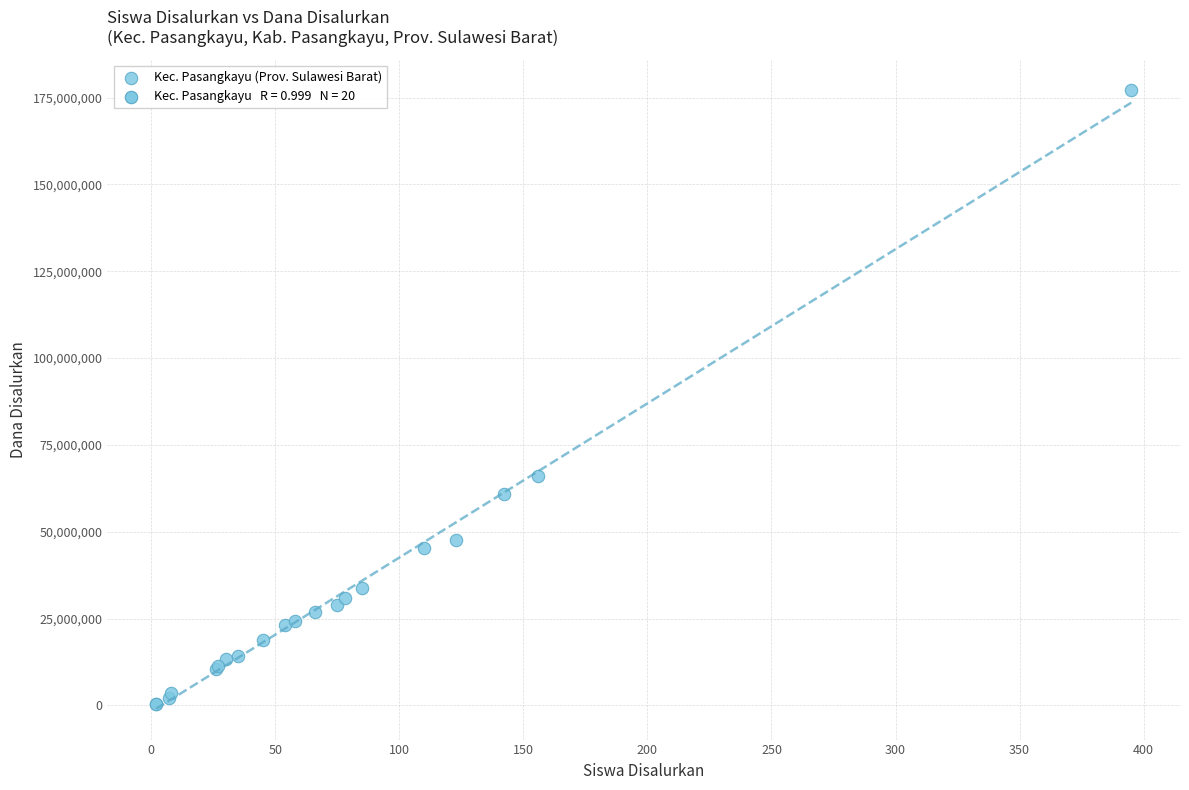

What Y value in the scatter plot is closest to 88762500?

65925000